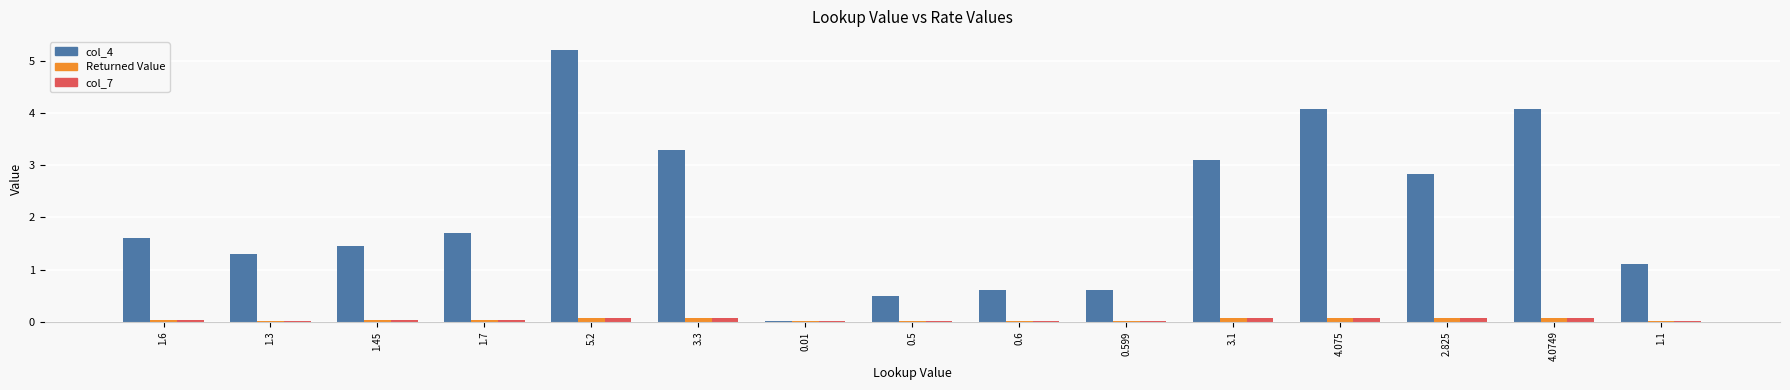

What is the sum of all col_4 values?

31.4